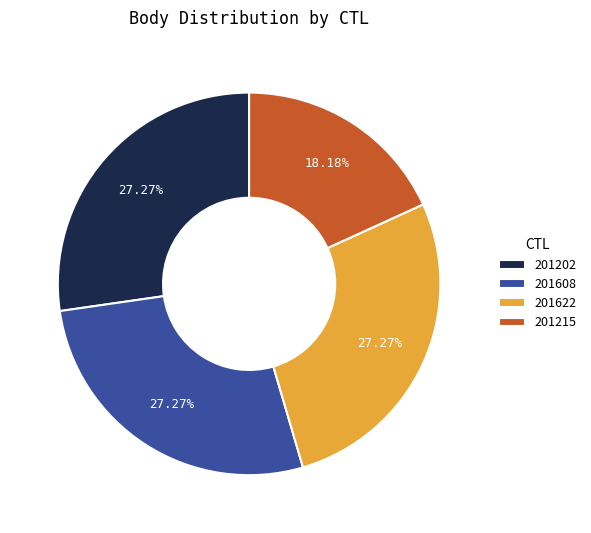

The 201202 slice represents 27% of the pie. True or false?

True